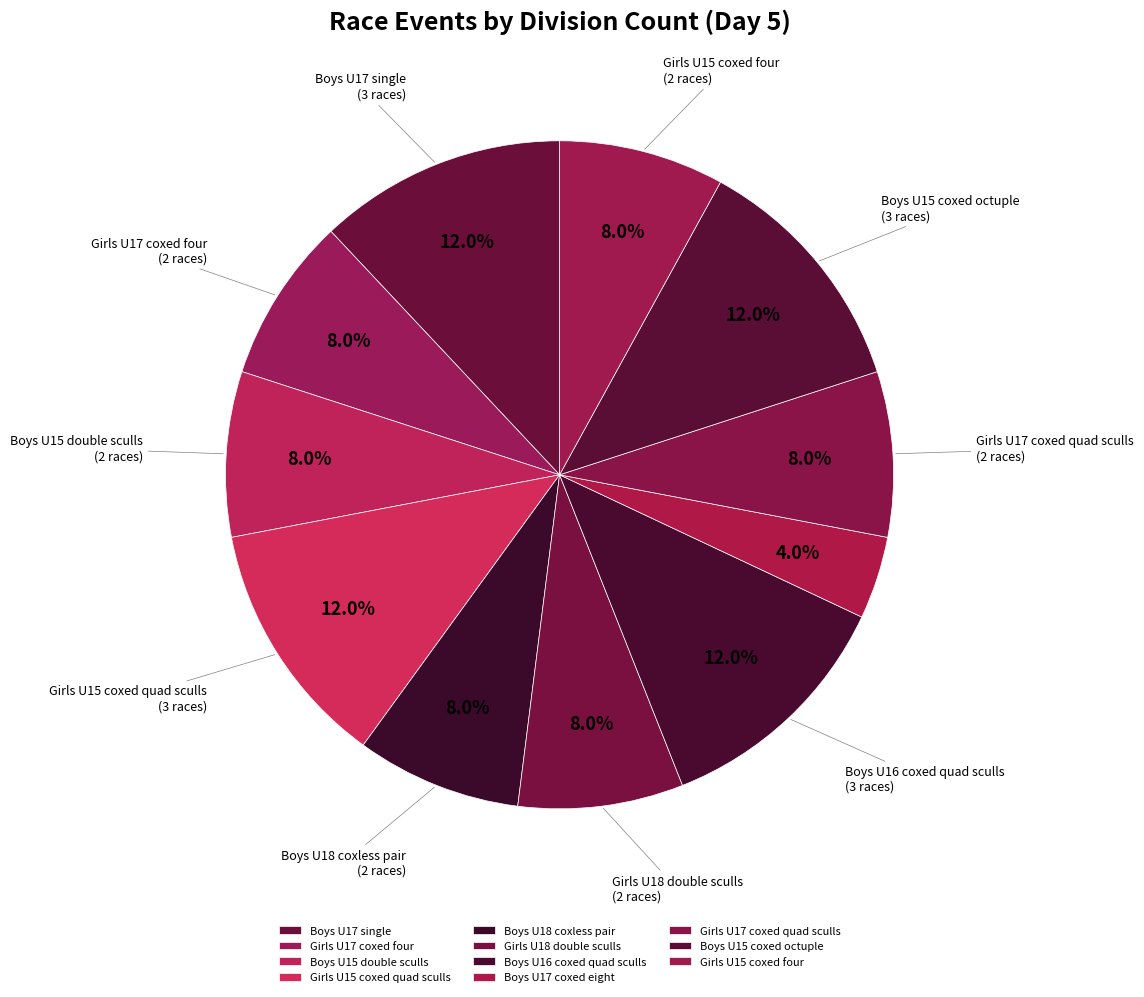

Is Boys U17 coxed eight the majority of the pie?

No